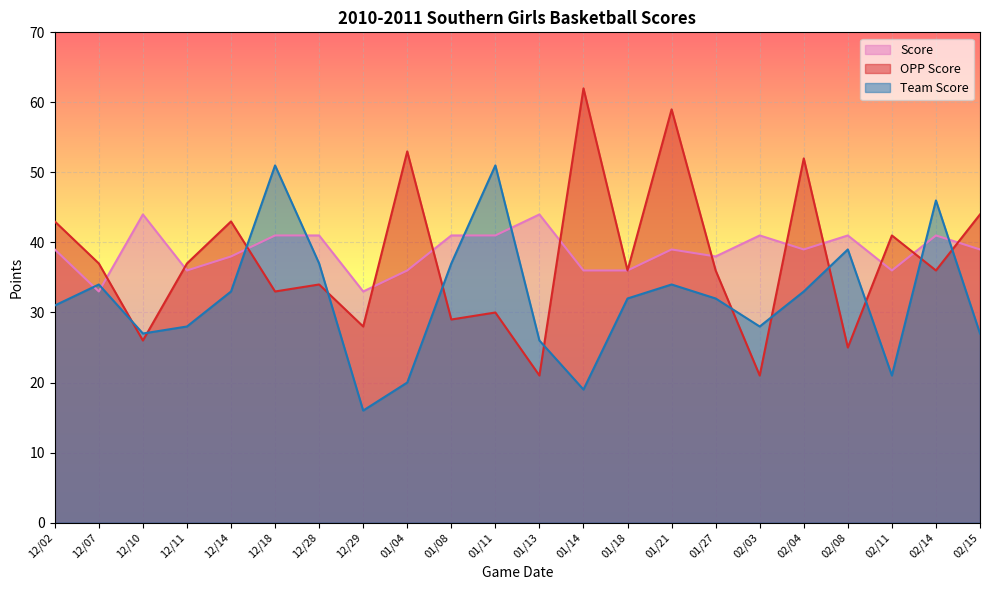

How many times do Score and Team Score cross each other?

8